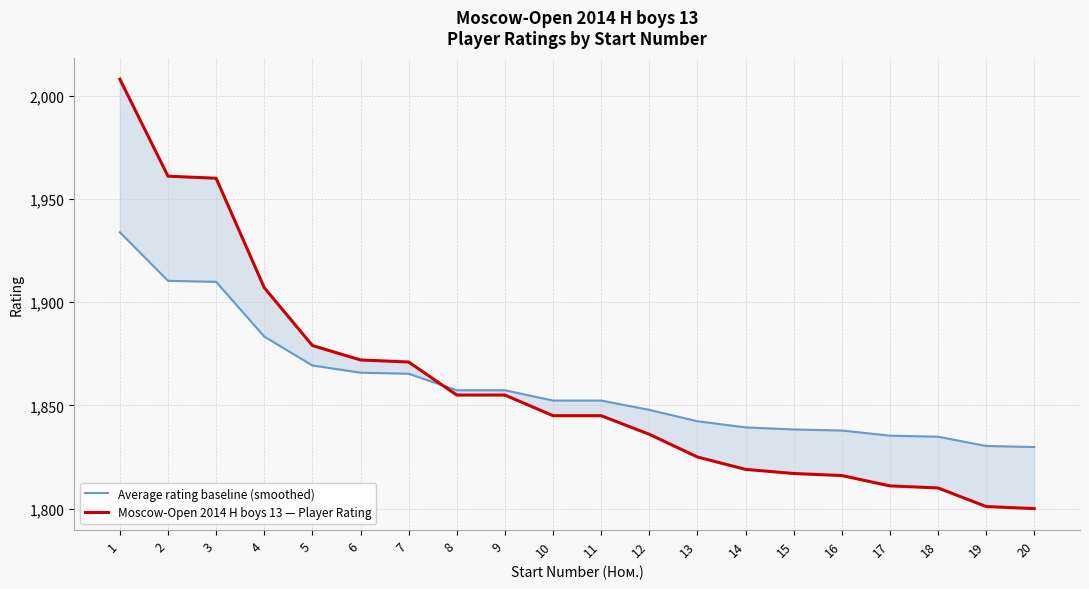

The Moscow-Open 2014 H boys 13 — Player Rating series shows 3074.5 at 2. True or false?

False